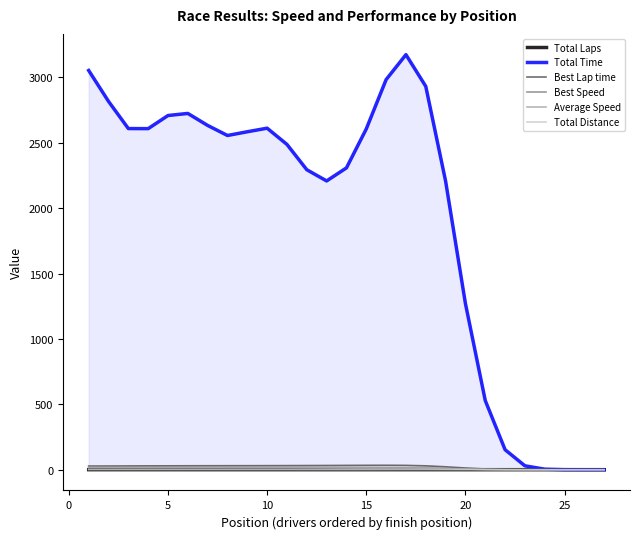

True or false: Best Speed and Total Time cross at least once.

False